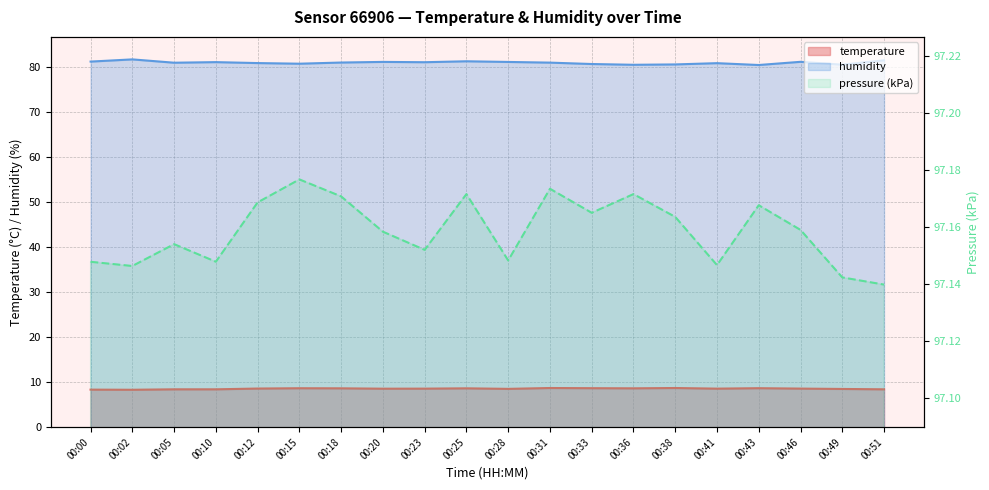

What is the value of the pressure point at the 10th from the left?

97.2